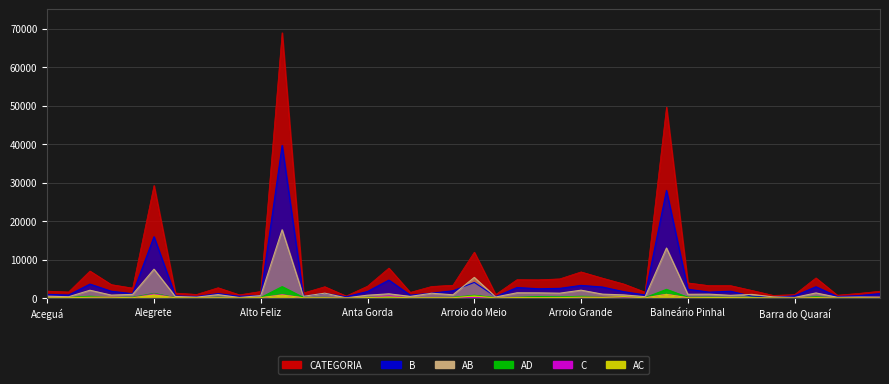

At which label does CATEGORIA first exceed 3009?

Agudo